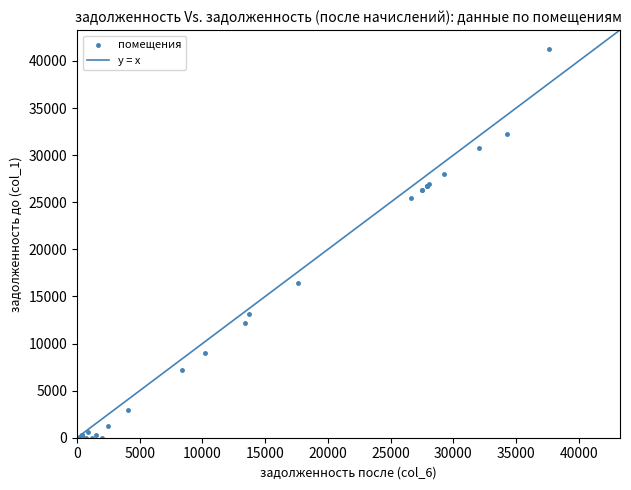

What Y value in the scatter plot is closest to 20613?

16426.5